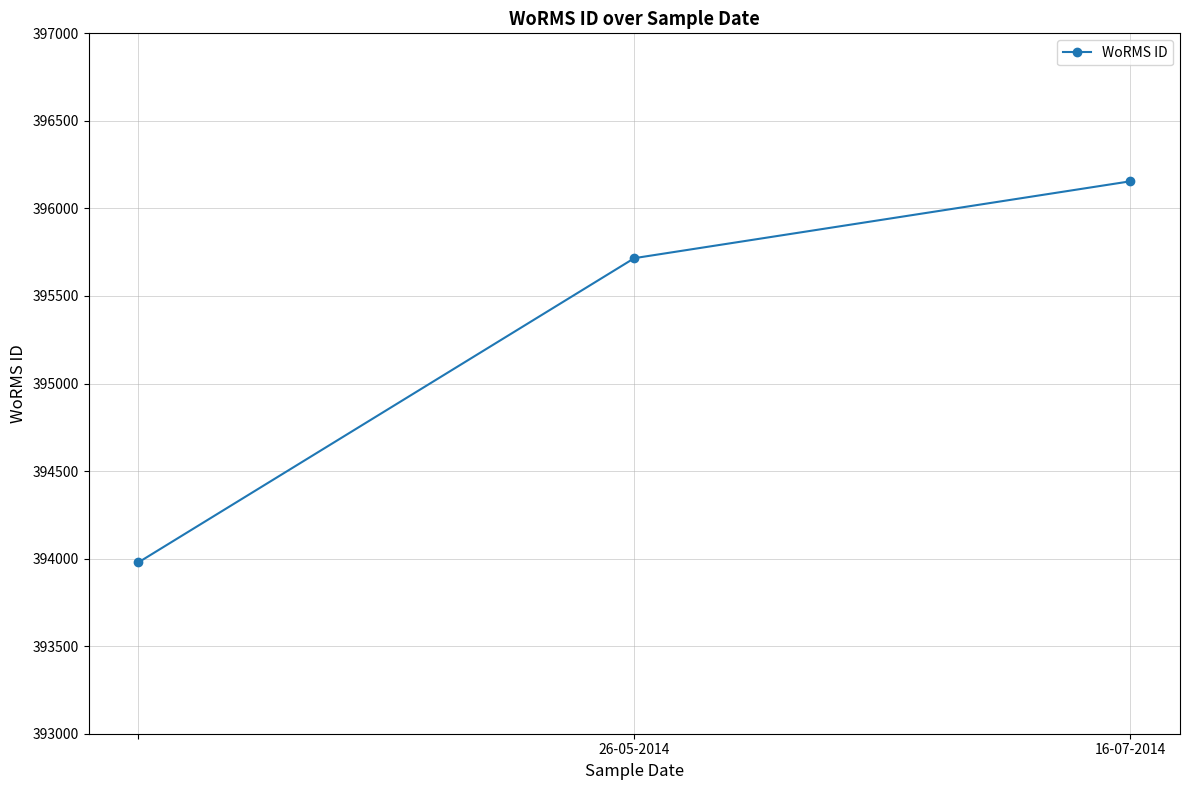

Count the values in the range 393978 to 396155.

3